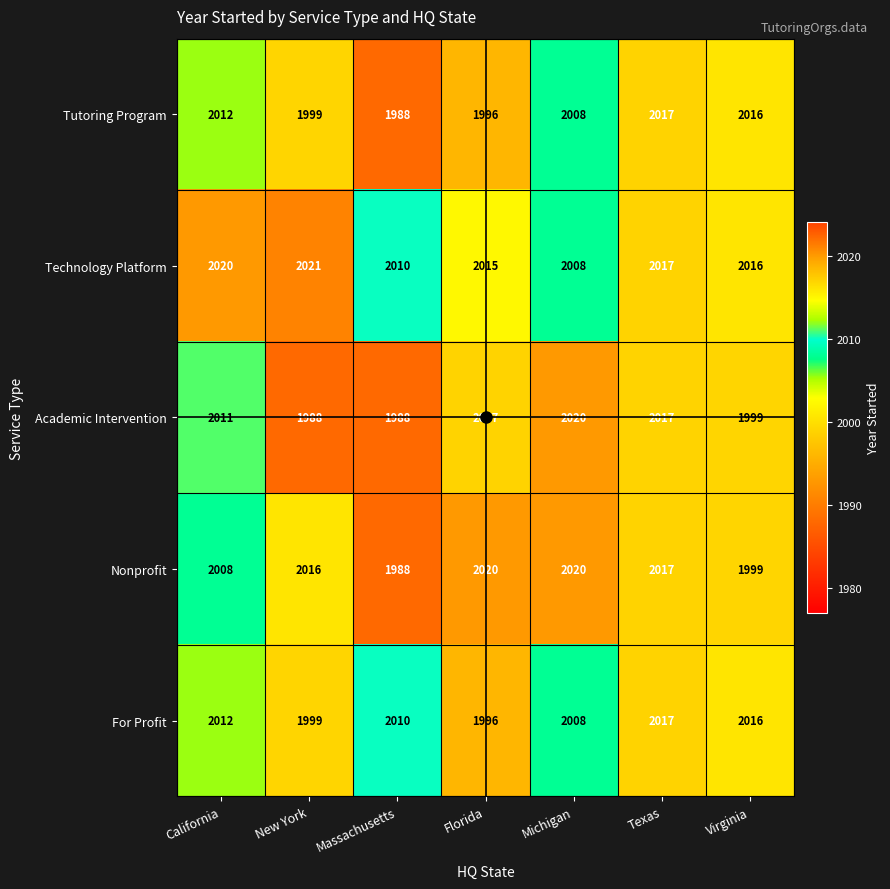

Count the number of categories in the chart.

7